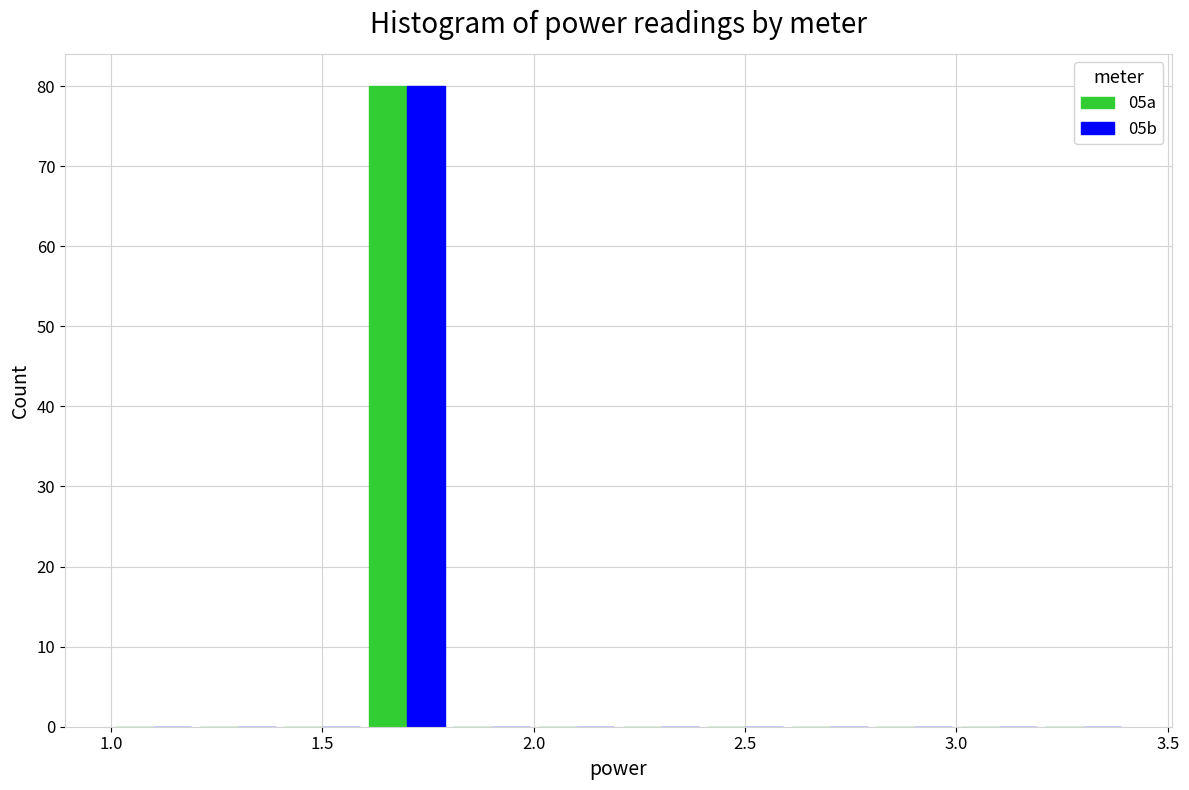

In the 05b series, which range on the x-axis has the tallest bar?

1.6 to 1.8